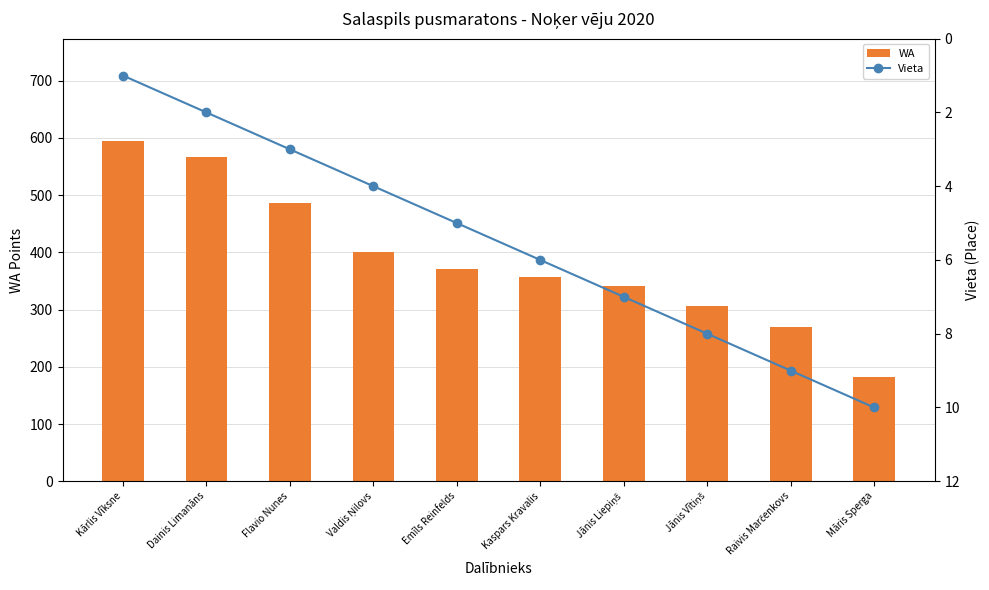

Rank the categories by Vieta value from lowest to highest.

Kārlis Vīksne, Dainis Limanāns, Flavio Nunes, Valdis Ņilovs, Emīls Reinfelds, Kaspars Kravalis, Jānis Liepiņš, Jānis Vītiņš, Raivis Marčenkovs, Māris Sperga